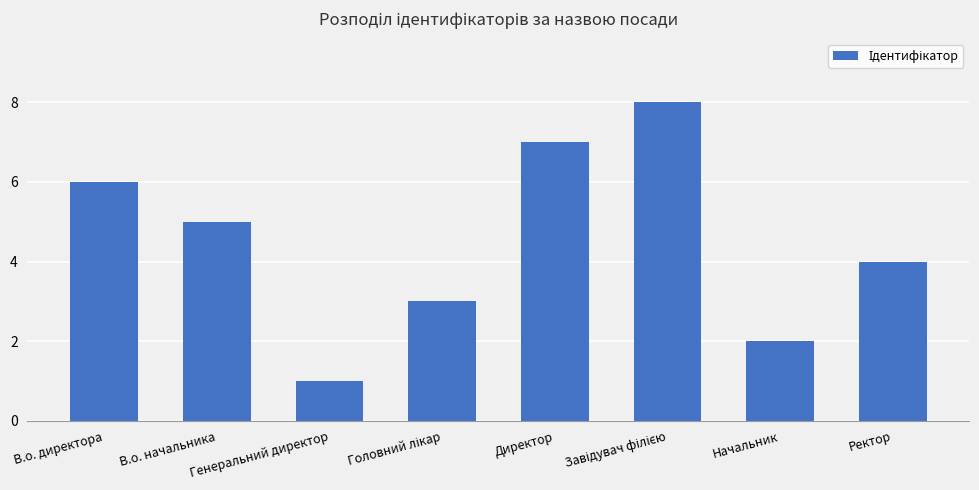

How many data points does each series have?

8